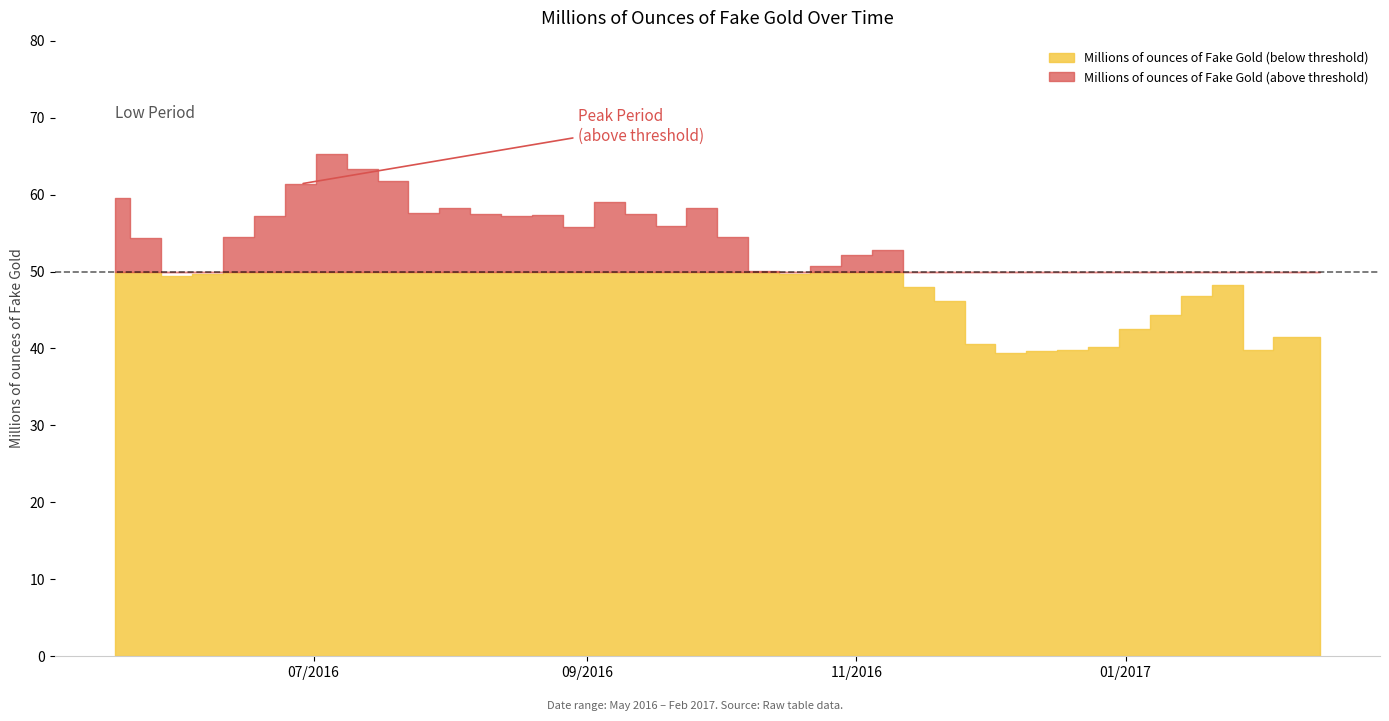

Between 2016-06-28 and 2016-08-30, which is larger?

2016-06-28